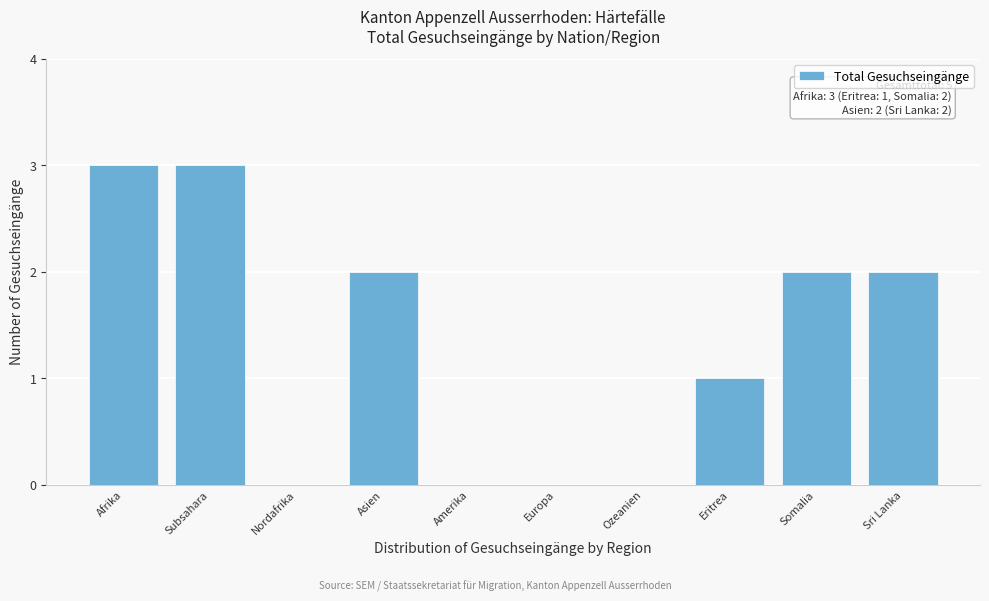

Reading left to right, transcribe all the data shown in this chart.

Afrika=3	Subsahara=3	Nordafrika=0	Asien=2	Amerika=0	Europa=0	Ozeanien=0	Eritrea=1	Somalia=2	Sri Lanka=2